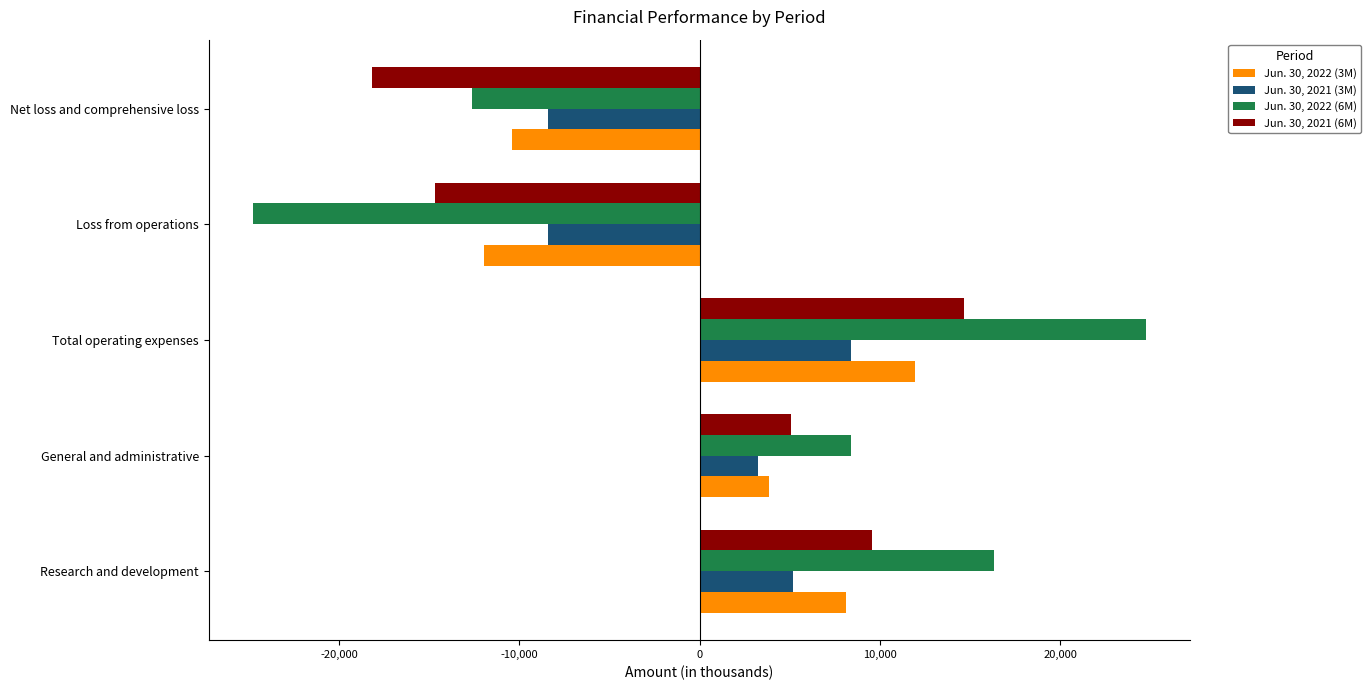

Count the number of data series in this chart.

4